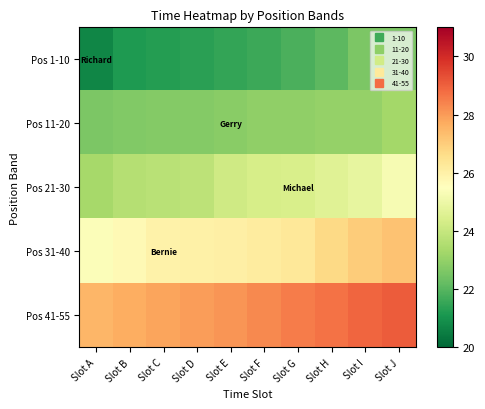

What is the smallest value displayed?

20.7